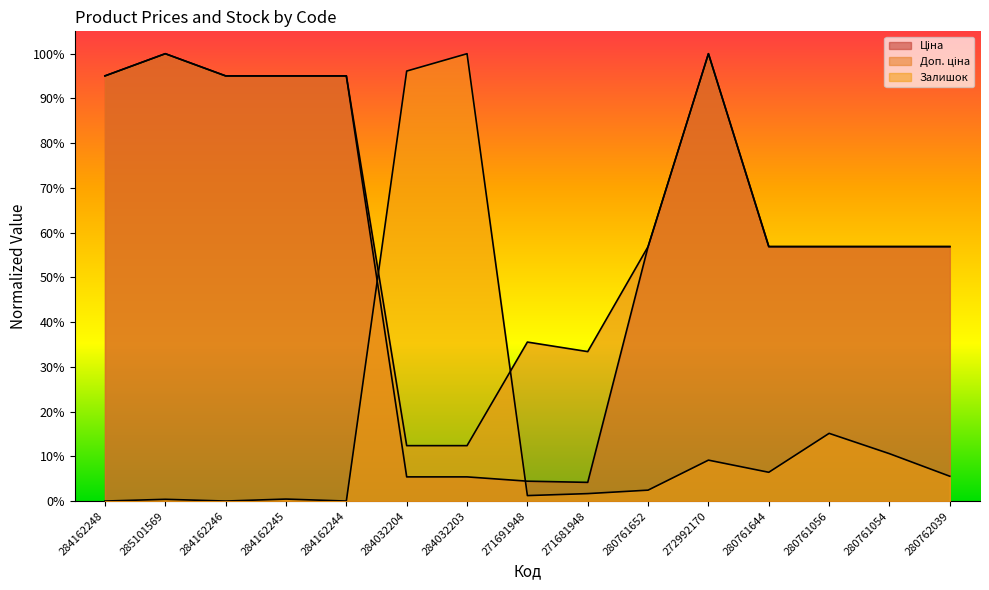

What is the maximum value shown in the chart?

1.0